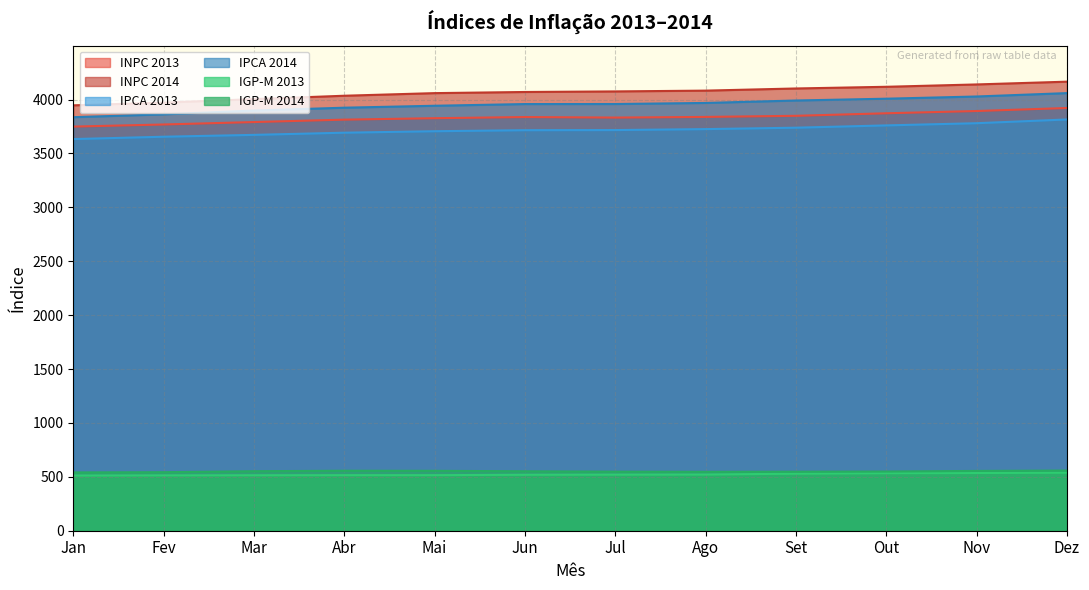

What is the approximate value of INPC 2013 at Mai?

3827.1